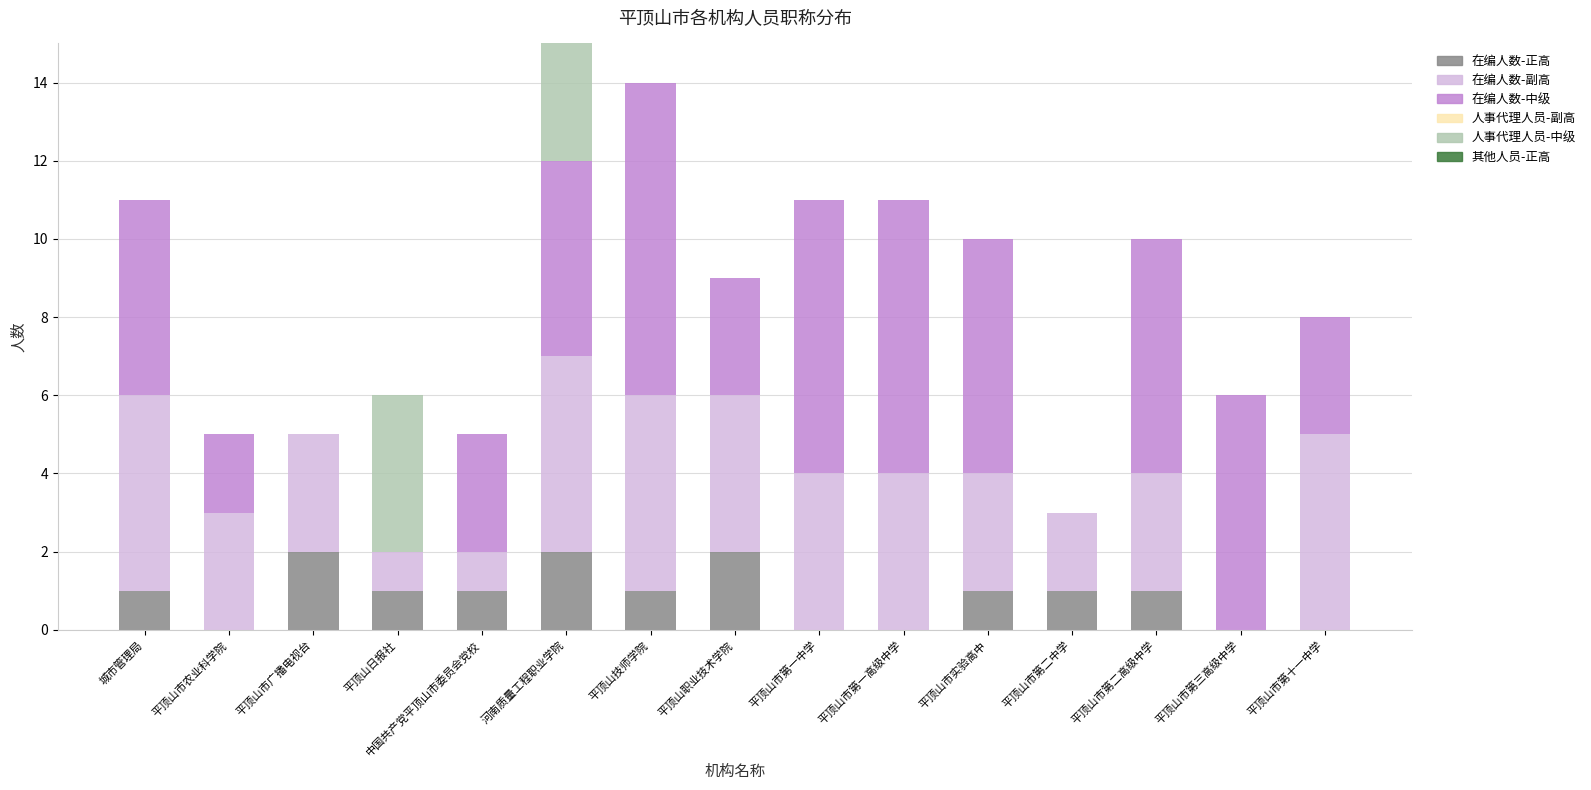

How many series are shown in this chart?

4